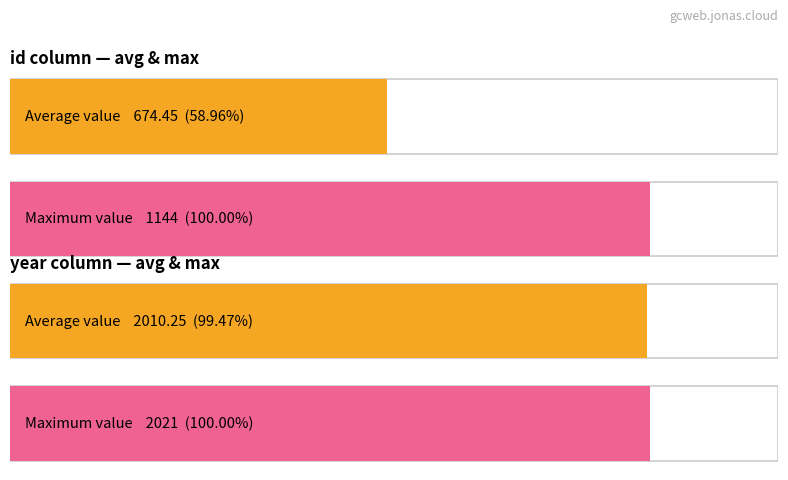

Which has a higher value, 1069 or 497?

1069